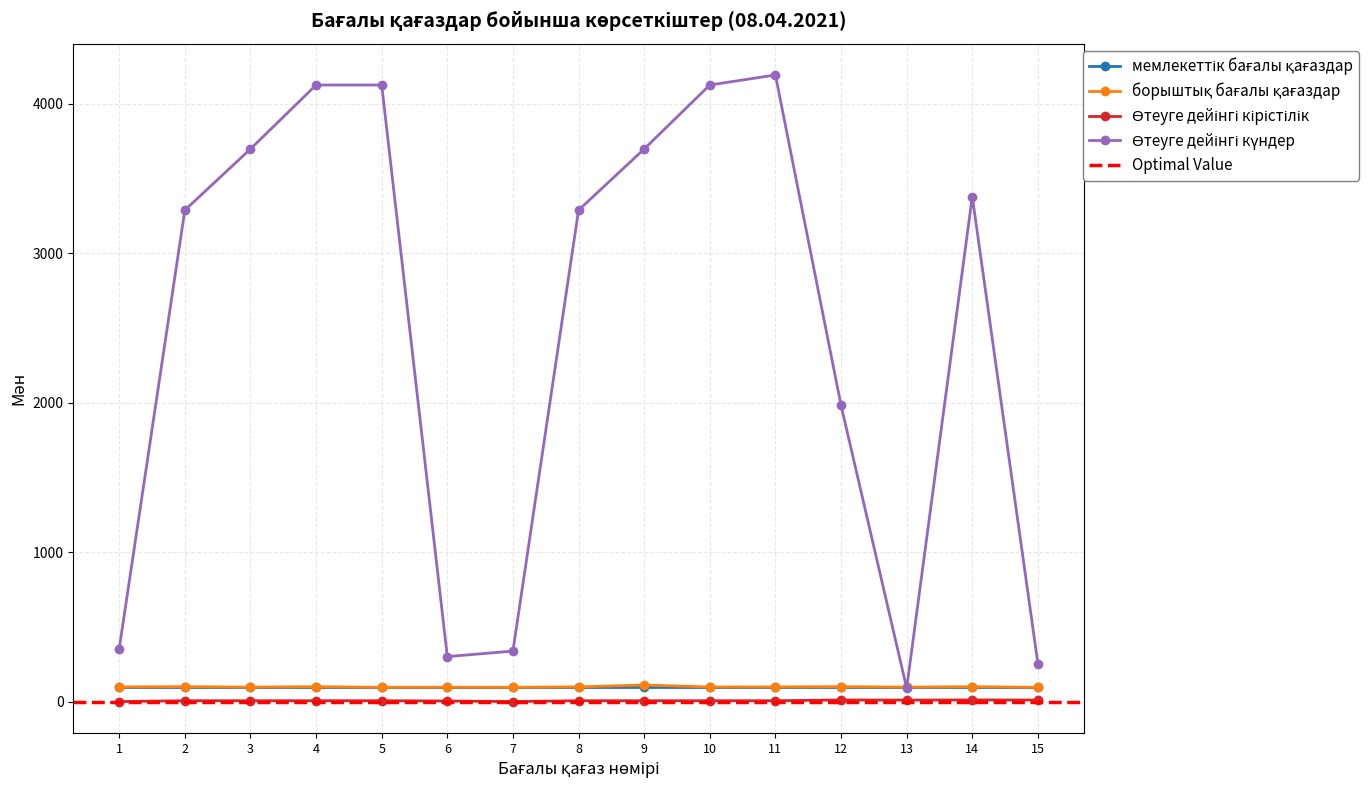

Does the chart have visible grid lines?

Yes